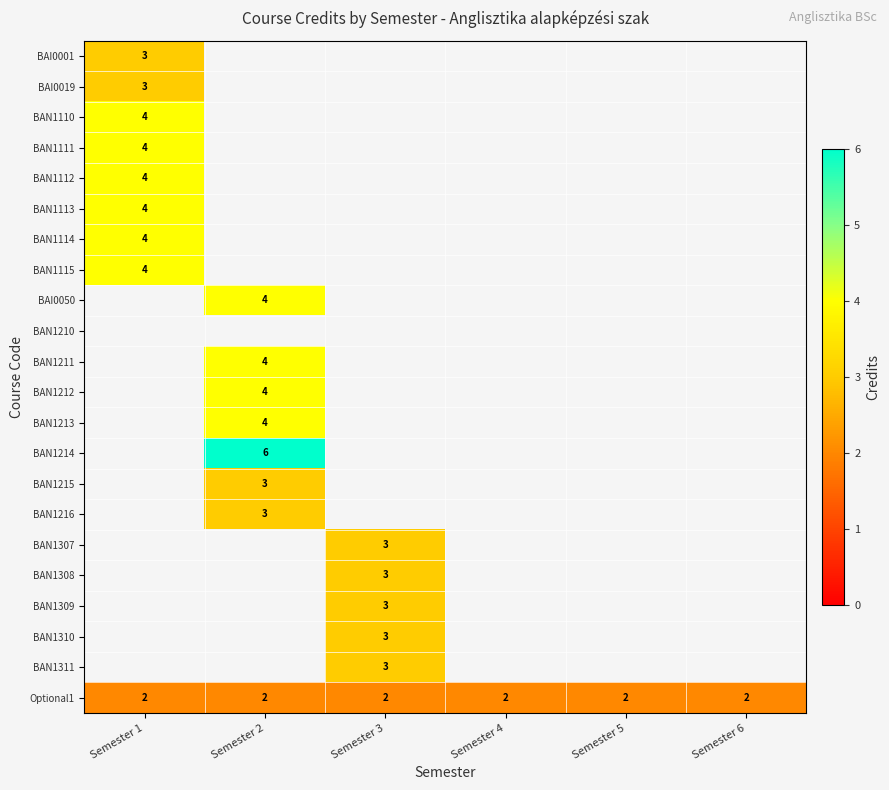

True or false: BAN1212 has a value of 1 at Semester 2.

False